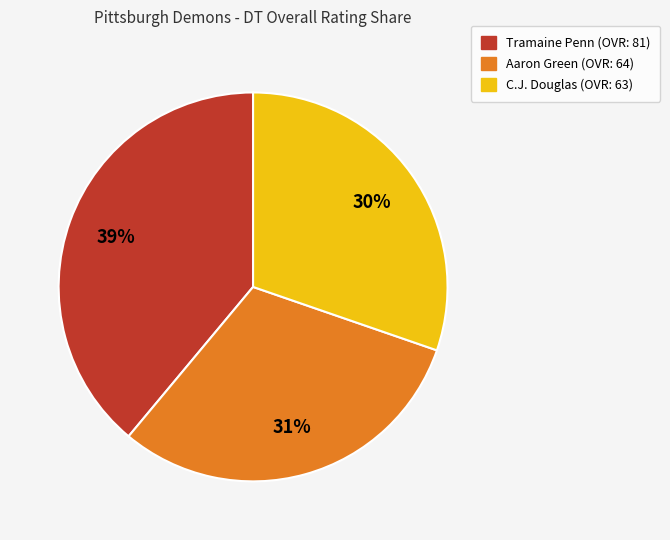

How many segments does this pie chart have?

3